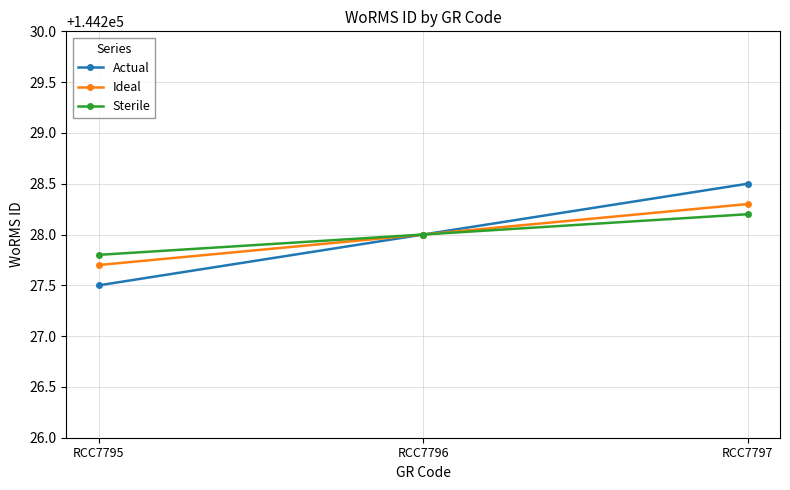

Reading right to left, extract all data points from this chart.

Actual: RCC7797=144228.5	RCC7796=144228.0	RCC7795=144227.5
Ideal: RCC7797=144228.3	RCC7796=144228.0	RCC7795=144227.7
Sterile: RCC7797=144228.2	RCC7796=144228.0	RCC7795=144227.8